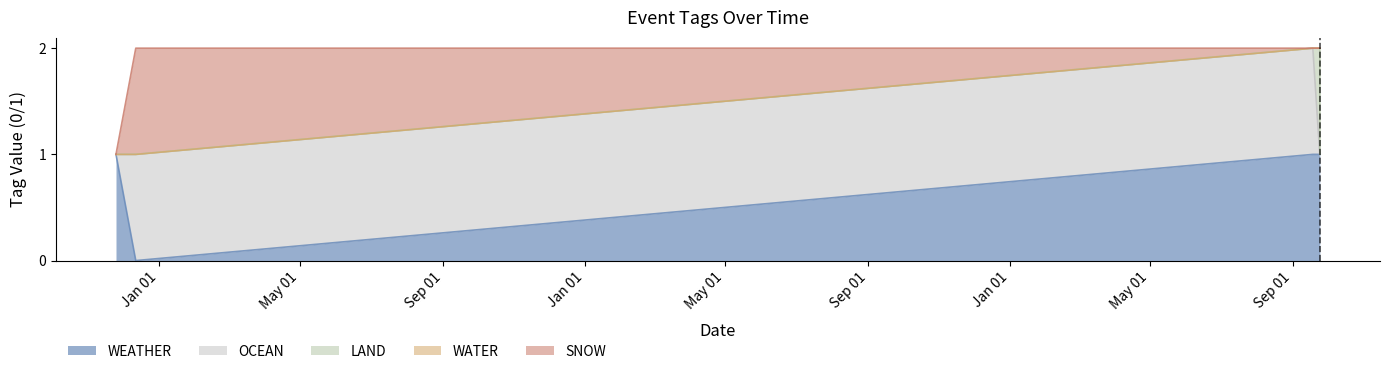

What is the difference between the maximum and second lowest values in the OCEAN series?

1